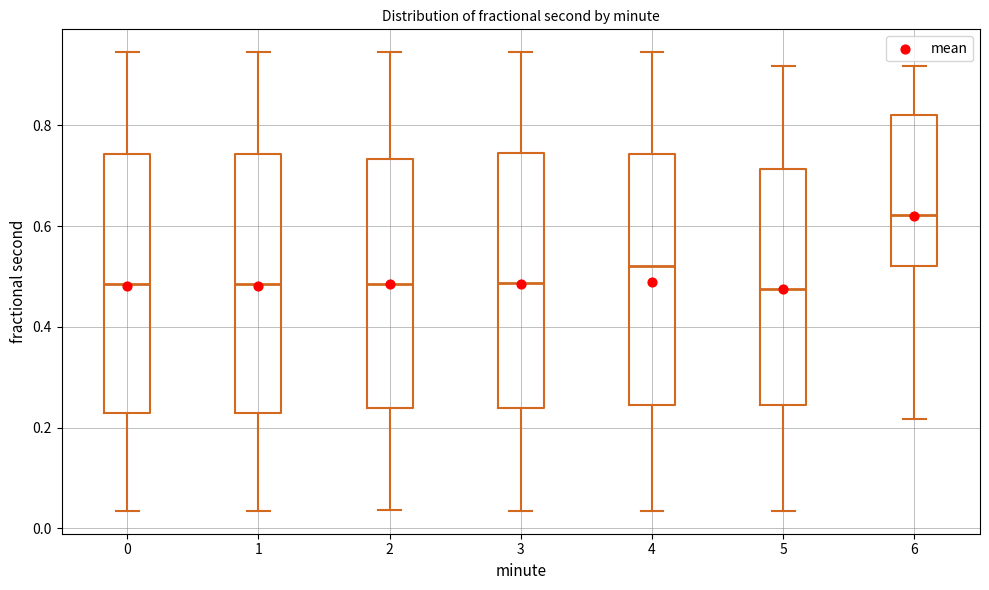

Reading left to right, read every box against the y-axis: the position of its median line, the range the box covers, and the ends of its whiskers. The values are not printed on the chart, so give them approximately, as read against the axis.

0: median 0.48, box 0.22 to 0.74, whiskers 0.04 to 0.94
1: median 0.48, box 0.22 to 0.74, whiskers 0.04 to 0.94
2: median 0.48, box 0.24 to 0.74, whiskers 0.04 to 0.94
3: median 0.48, box 0.24 to 0.74, whiskers 0.04 to 0.94
4: median 0.52, box 0.24 to 0.74, whiskers 0.04 to 0.94
5: median 0.48, box 0.24 to 0.72, whiskers 0.04 to 0.92
6: median 0.62, box 0.52 to 0.82, whiskers 0.22 to 0.92